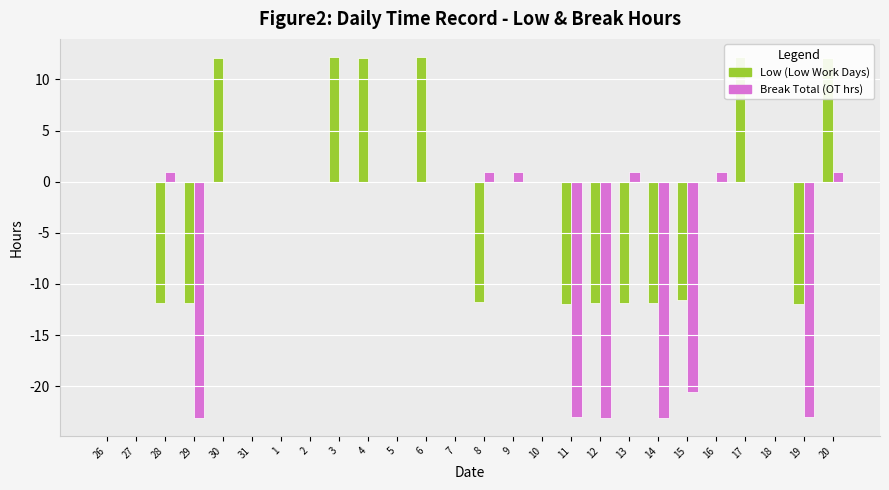

How many positive values does the Break Total (OT hrs) series have?

6